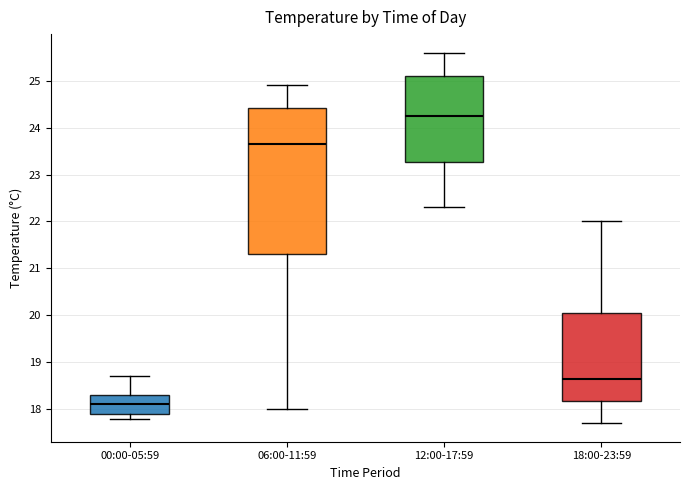

Reading left to right, transcribe this box plot: for each box, give where its median line is, the range the box spans, and where its two whiskers end, as read against the y-axis. The values are not printed on the chart, so give them approximately, as read against the axis.

00:00-05:59: median 18.1, box 17.9 to 18.3, whiskers 17.8 to 18.7
06:00-11:59: median 23.7, box 21.3 to 24.4, whiskers 18.0 to 24.9
12:00-17:59: median 24.3, box 23.3 to 25.1, whiskers 22.3 to 25.6
18:00-23:59: median 18.7, box 18.2 to 20.1, whiskers 17.7 to 22.0